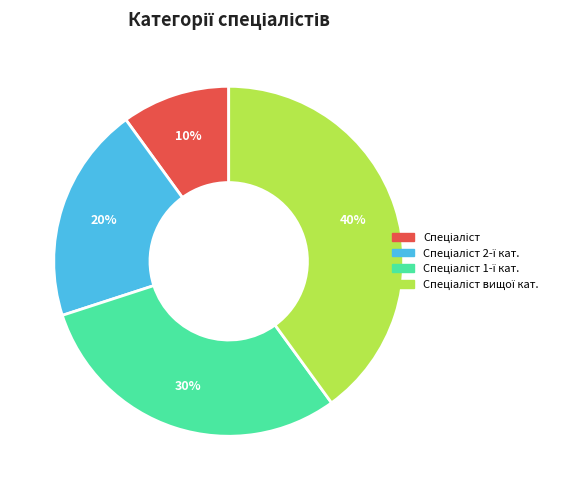

Count the number of slices in the pie.

4